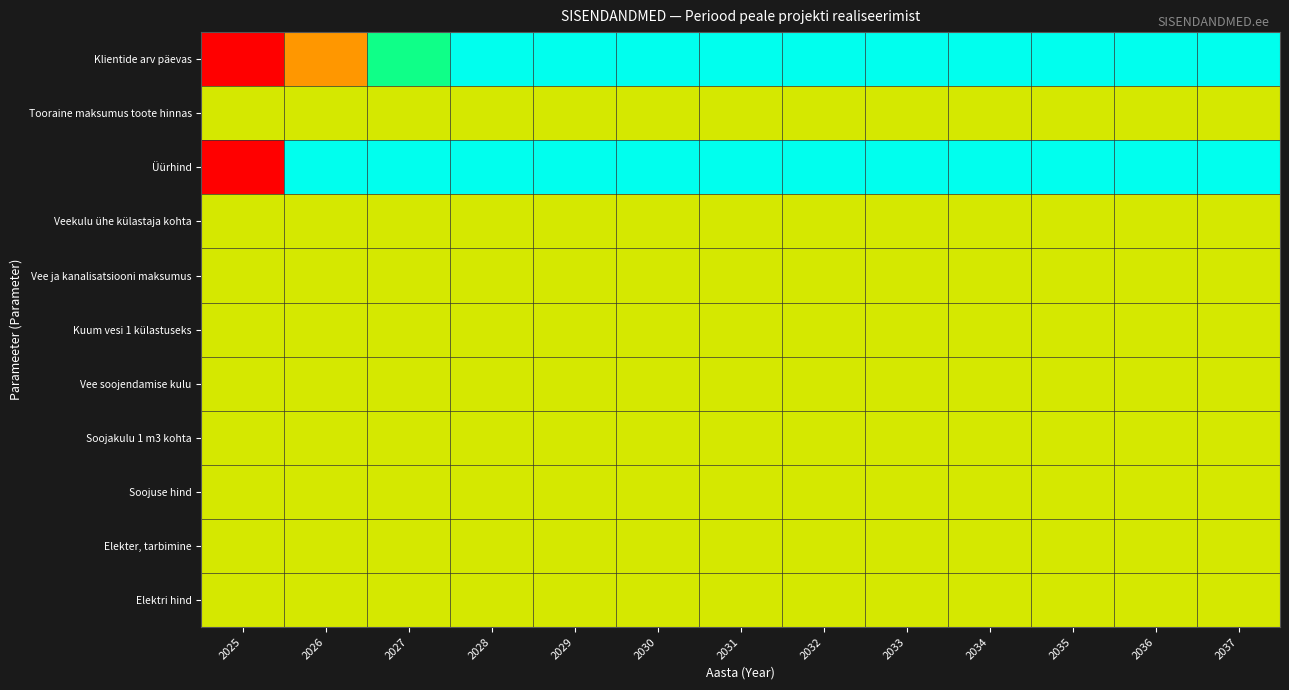

Reading left to right, extract all data points from this chart.

Klientide arv päevas: 2025=0.0	2026=0.3	2027=0.7	2028=1.0	2029=1.0	2030=1.0	2031=1.0	2032=1.0	2033=1.0	2034=1.0	2035=1.0	2036=1.0	2037=1.0
Tooraine maksumus toote hinnas: 2025=0.5	2026=0.5	2027=0.5	2028=0.5	2029=0.5	2030=0.5	2031=0.5	2032=0.5	2033=0.5	2034=0.5	2035=0.5	2036=0.5	2037=0.5
Üürhind: 2025=0.0	2026=1.0	2027=1.0	2028=1.0	2029=1.0	2030=1.0	2031=1.0	2032=1.0	2033=1.0	2034=1.0	2035=1.0	2036=1.0	2037=1.0
Veekulu ühe külastaja kohta: 2025=0.5	2026=0.5	2027=0.5	2028=0.5	2029=0.5	2030=0.5	2031=0.5	2032=0.5	2033=0.5	2034=0.5	2035=0.5	2036=0.5	2037=0.5
Vee ja kanalisatsiooni maksumus: 2025=0.5	2026=0.5	2027=0.5	2028=0.5	2029=0.5	2030=0.5	2031=0.5	2032=0.5	2033=0.5	2034=0.5	2035=0.5	2036=0.5	2037=0.5
Kuum vesi 1 külastuseks: 2025=0.5	2026=0.5	2027=0.5	2028=0.5	2029=0.5	2030=0.5	2031=0.5	2032=0.5	2033=0.5	2034=0.5	2035=0.5	2036=0.5	2037=0.5
Vee soojendamise kulu: 2025=0.5	2026=0.5	2027=0.5	2028=0.5	2029=0.5	2030=0.5	2031=0.5	2032=0.5	2033=0.5	2034=0.5	2035=0.5	2036=0.5	2037=0.5
Soojakulu 1 m3 kohta: 2025=0.5	2026=0.5	2027=0.5	2028=0.5	2029=0.5	2030=0.5	2031=0.5	2032=0.5	2033=0.5	2034=0.5	2035=0.5	2036=0.5	2037=0.5
Soojuse hind: 2025=0.5	2026=0.5	2027=0.5	2028=0.5	2029=0.5	2030=0.5	2031=0.5	2032=0.5	2033=0.5	2034=0.5	2035=0.5	2036=0.5	2037=0.5
Elekter, tarbimine: 2025=0.5	2026=0.5	2027=0.5	2028=0.5	2029=0.5	2030=0.5	2031=0.5	2032=0.5	2033=0.5	2034=0.5	2035=0.5	2036=0.5	2037=0.5
Elektri hind: 2025=0.5	2026=0.5	2027=0.5	2028=0.5	2029=0.5	2030=0.5	2031=0.5	2032=0.5	2033=0.5	2034=0.5	2035=0.5	2036=0.5	2037=0.5